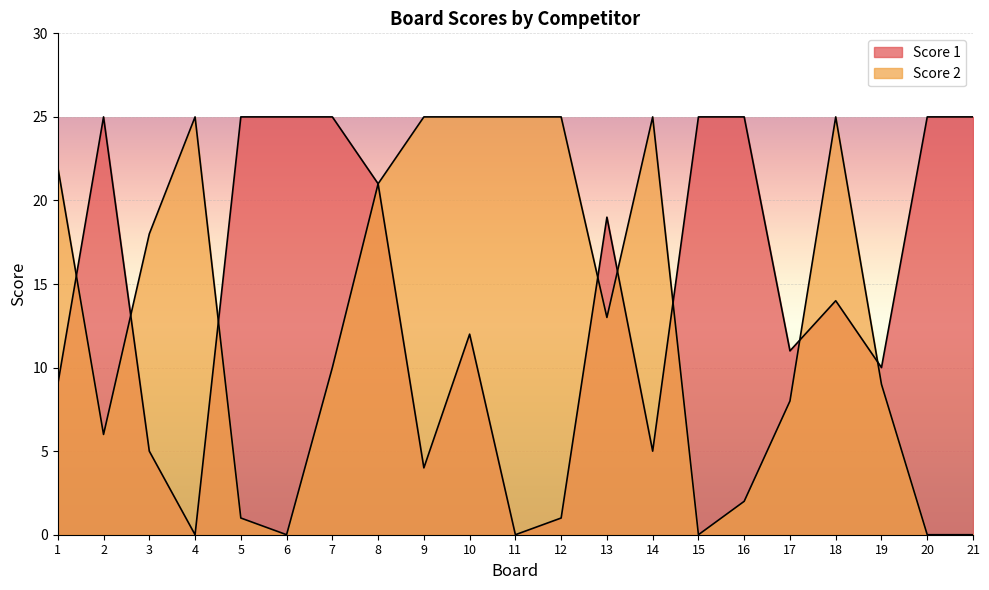

How many data points does each series have?

21